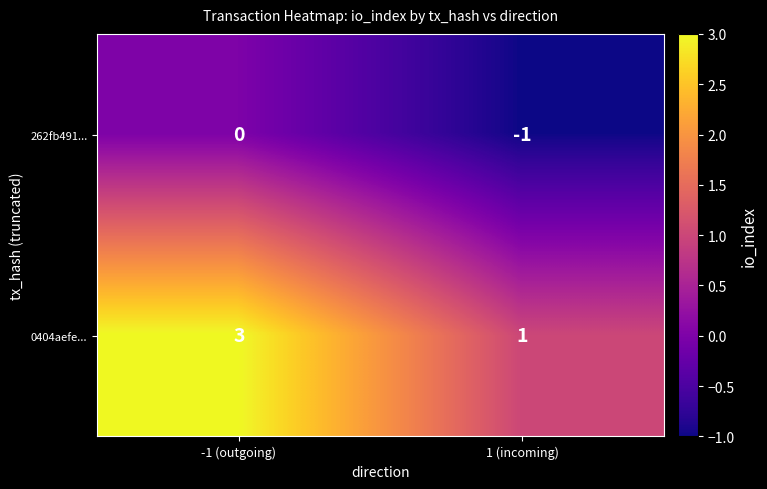

How many values in 262fb491... are below zero?

1